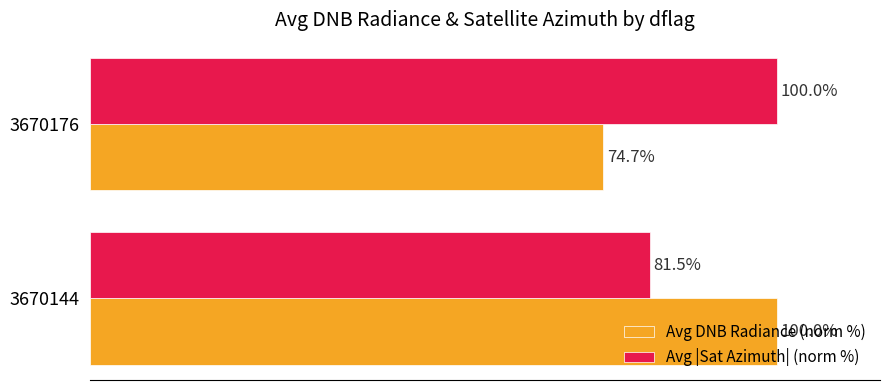

What are all the series names shown in the legend?

Avg DNB Radiance (norm %), Avg |Sat Azimuth| (norm %)